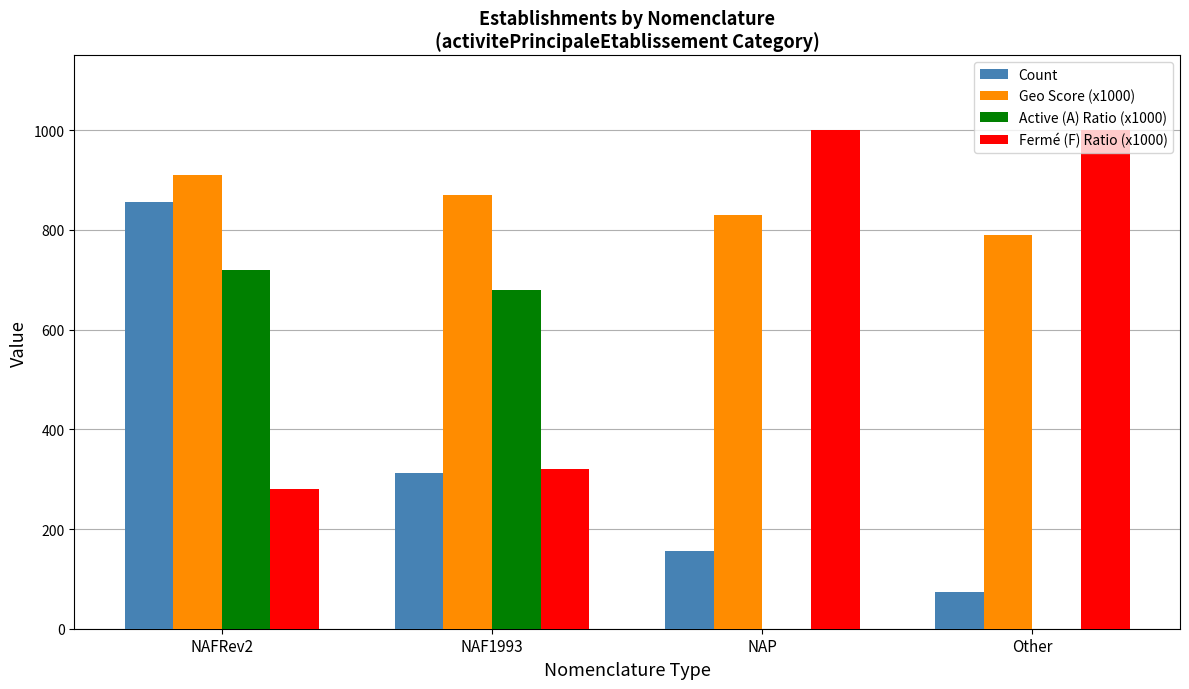

Is the value of Geo Score (x1000) at NAFRev2 greater than the value of Fermé (F) Ratio (x1000) at Other?

No